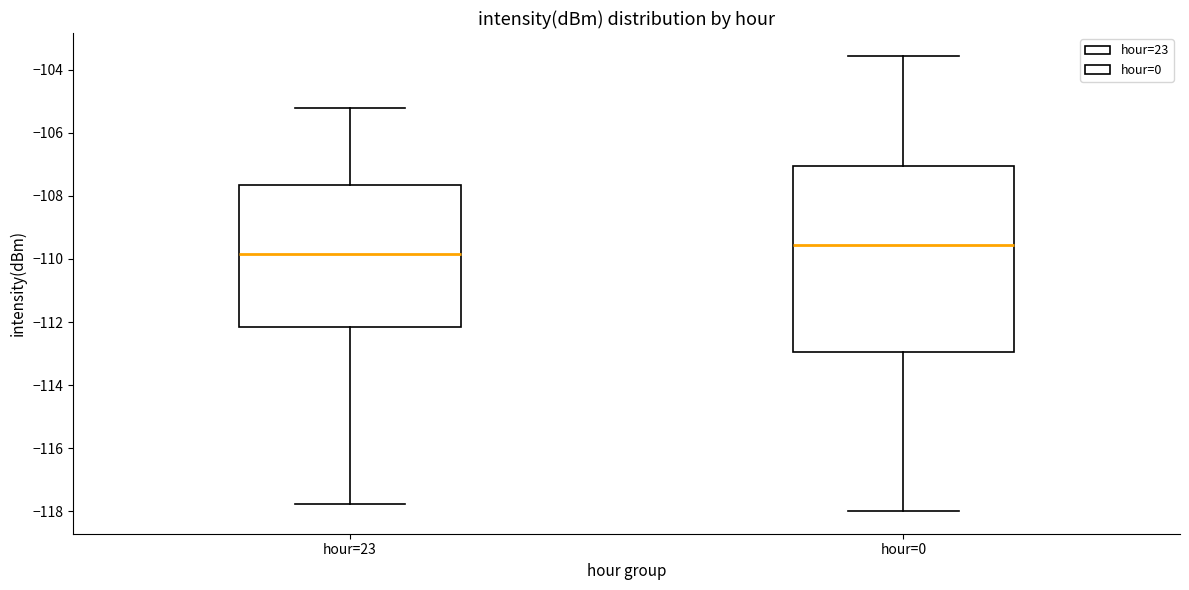

Comparing the boxes themselves (not the whiskers), which one is the tallest?

hour=0